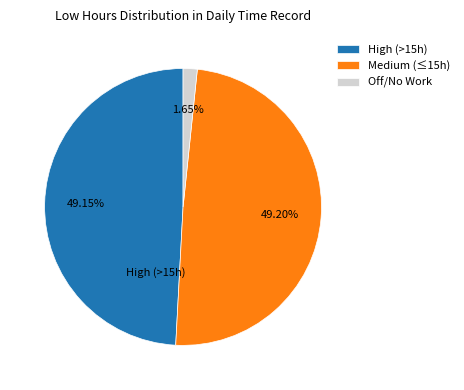

What is the smallest slice in the pie chart?

Off/No Work